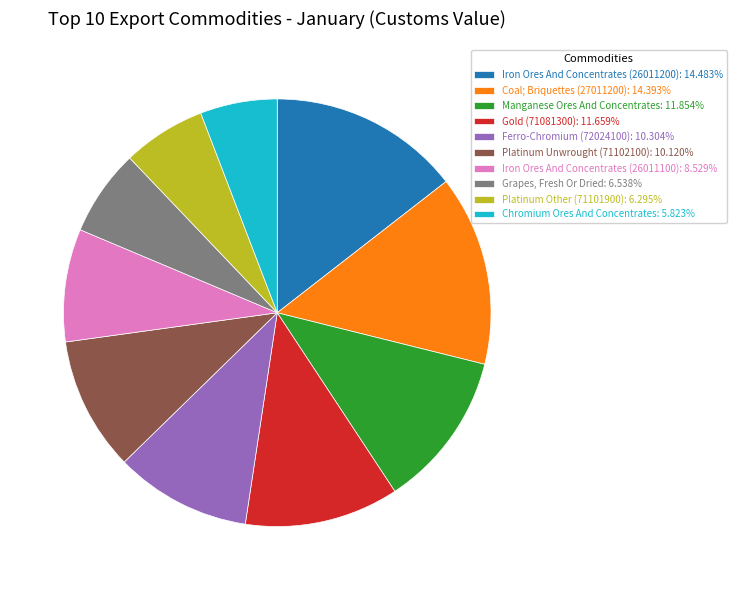

Does any single category account for the majority?

No